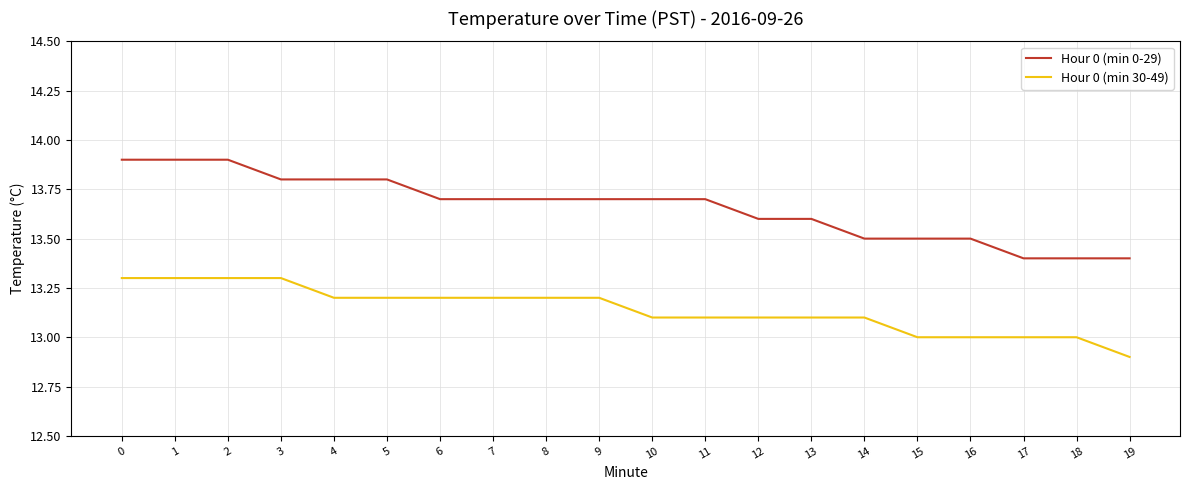

At which label does Hour 0 (min 30-49) reach its minimum?

19